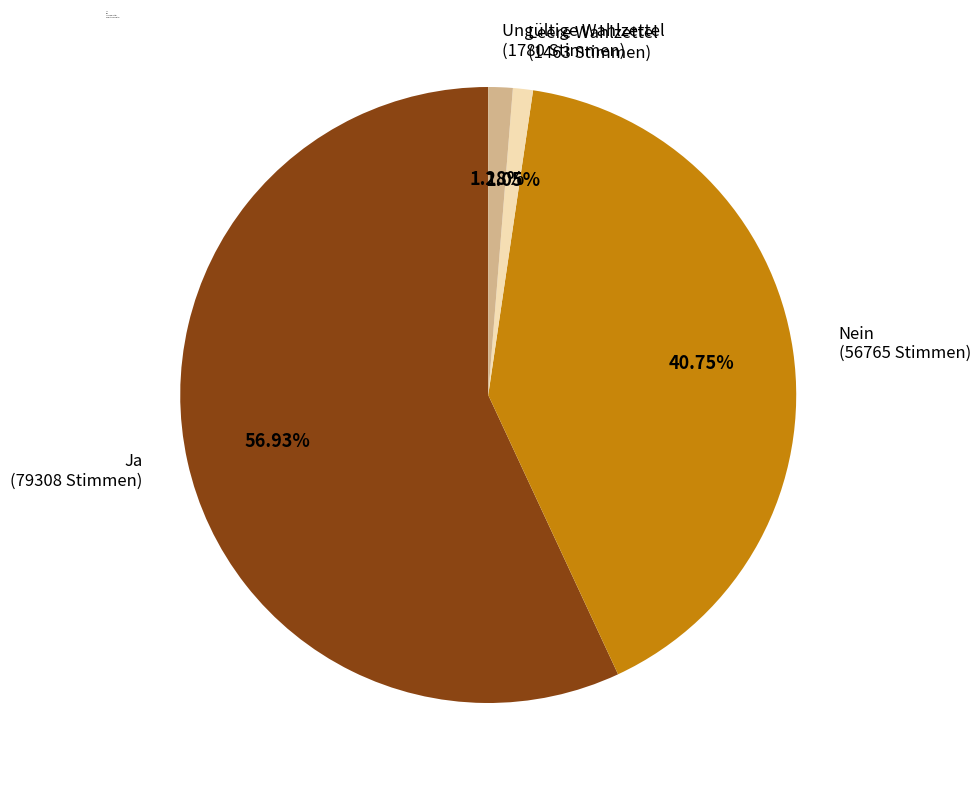

What portion of the pie excludes Ja?

43.1%